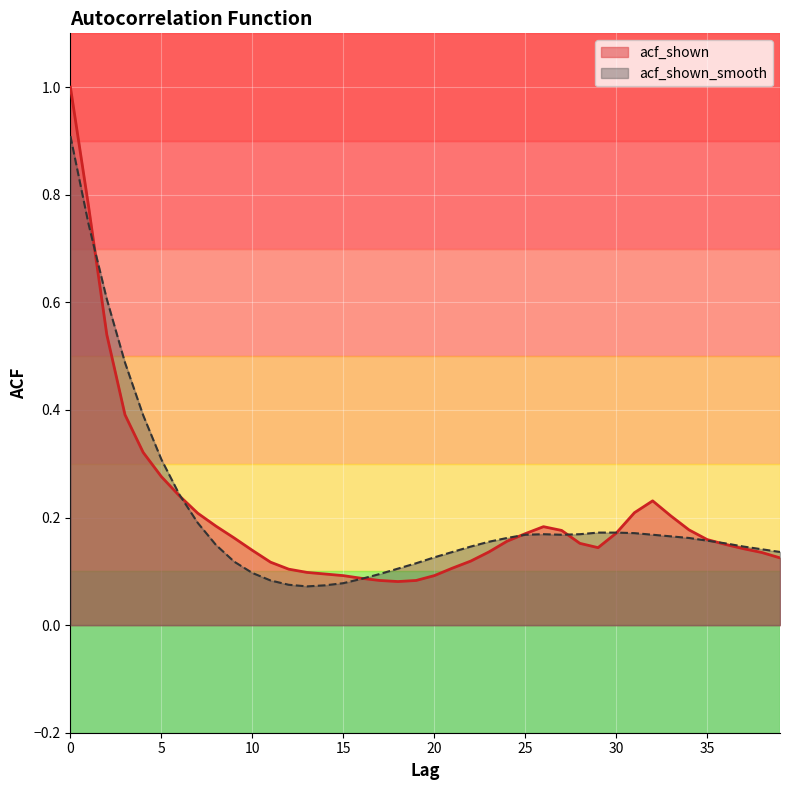

What are all the series names shown in the legend?

acf_shown, acf_shown_smooth